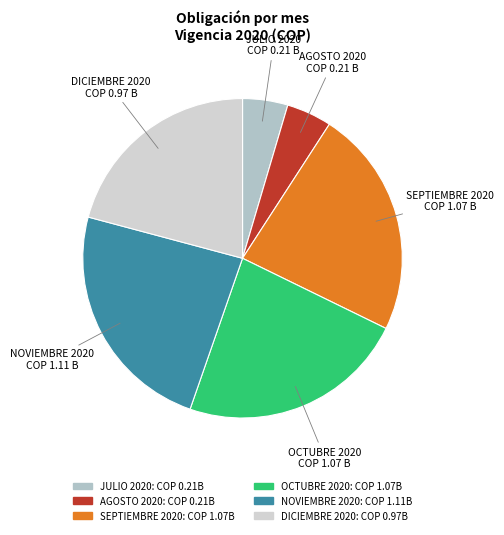

Is the sum of NOVIEMBRE 2020 and AGOSTO 2020 greater than half?

No